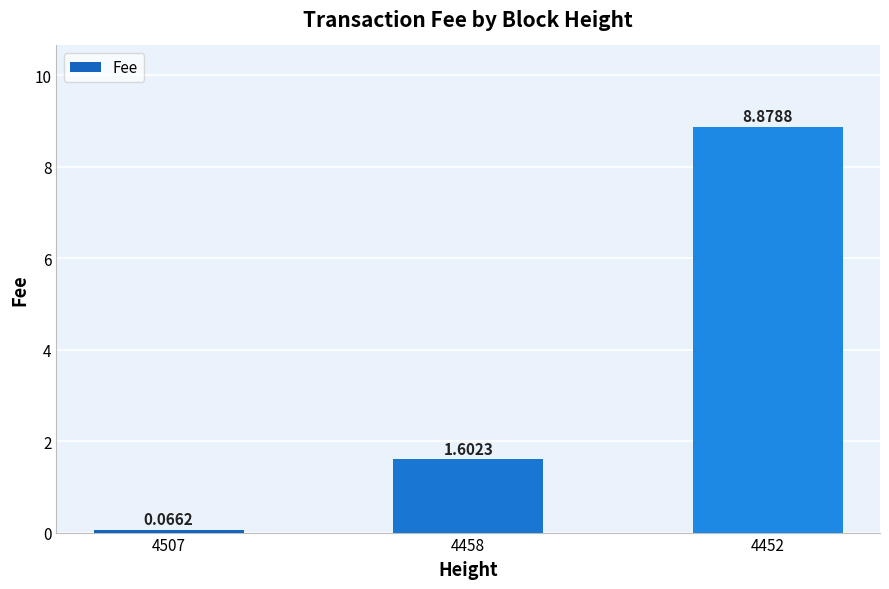

What is the change in value from 4507 to 4452?

+8.8